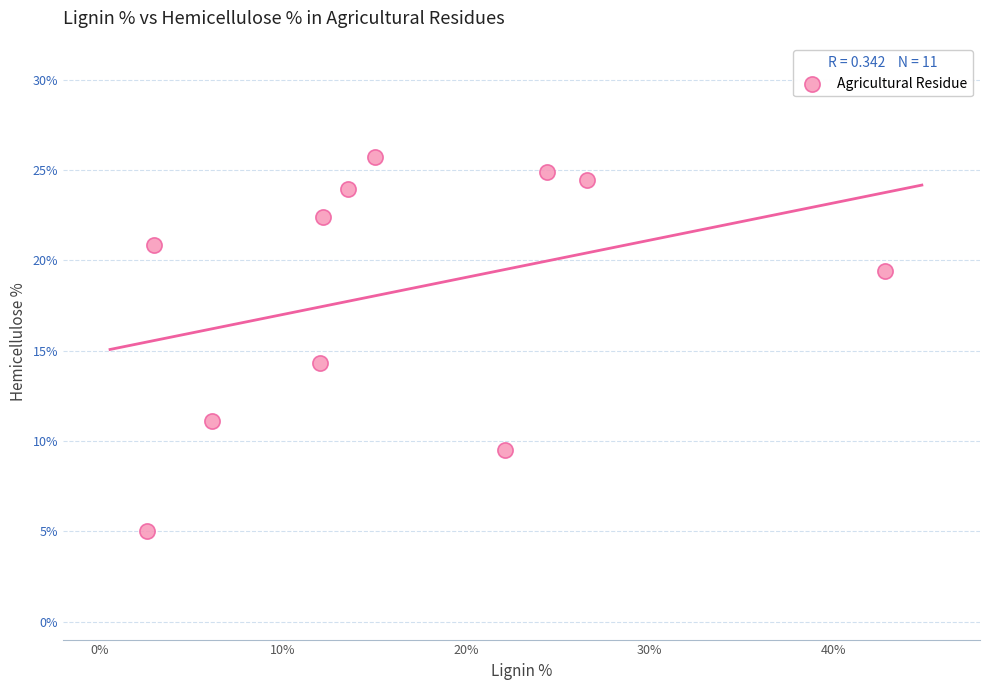

What Y value in the scatter plot is closest to 15?

14.3